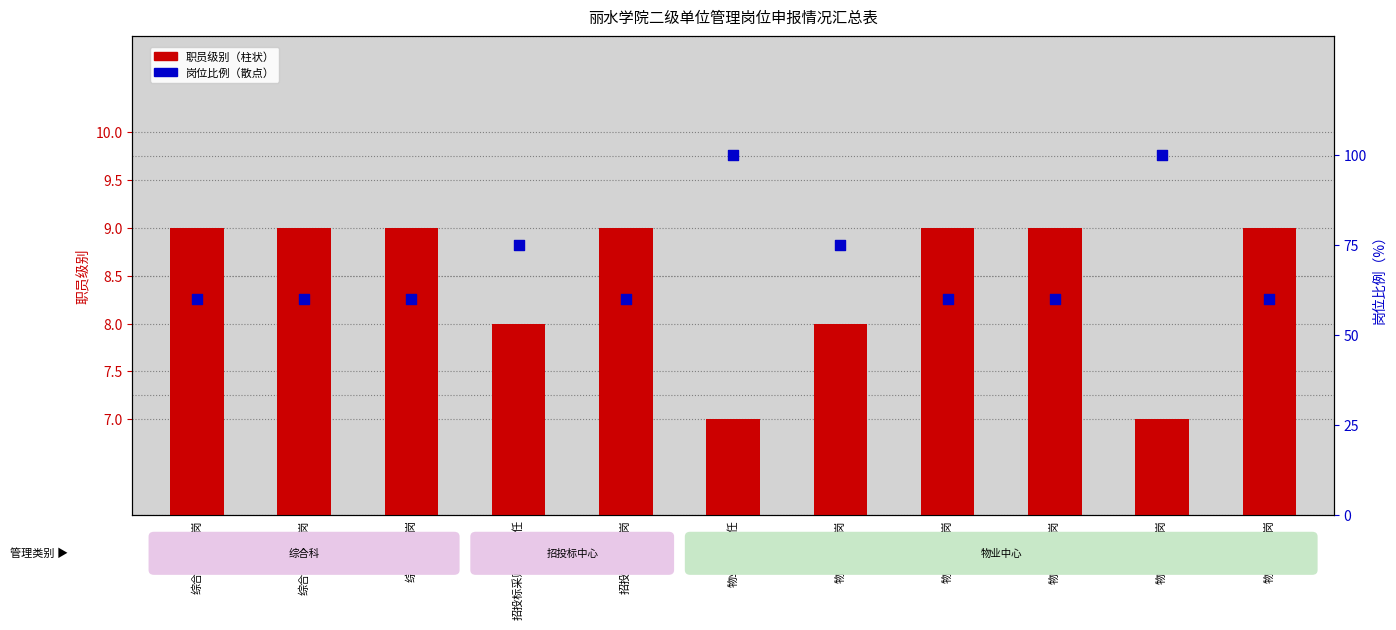

At how many categories does at least one series exceed 18?

11